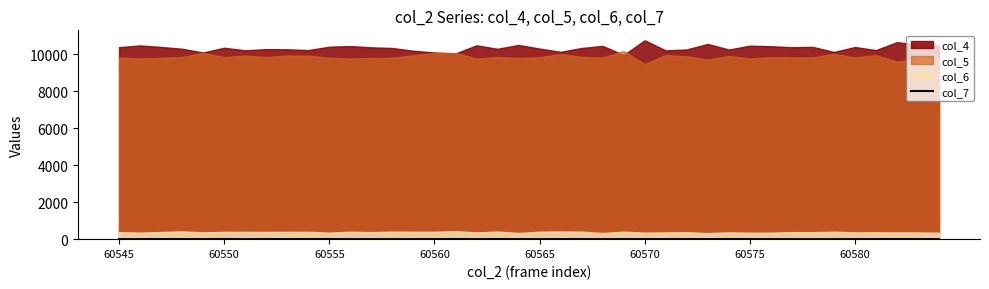

How many interior local peaks (higher than both neighbors) does the data have?

11